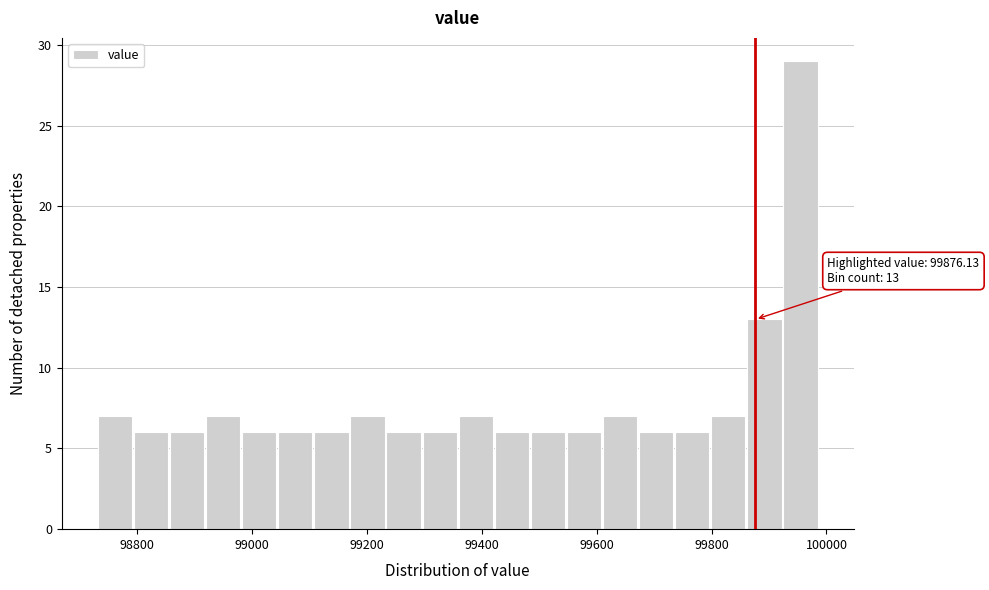

Read against the x-axis, roughly where is the centre of the tallest bar?

99960